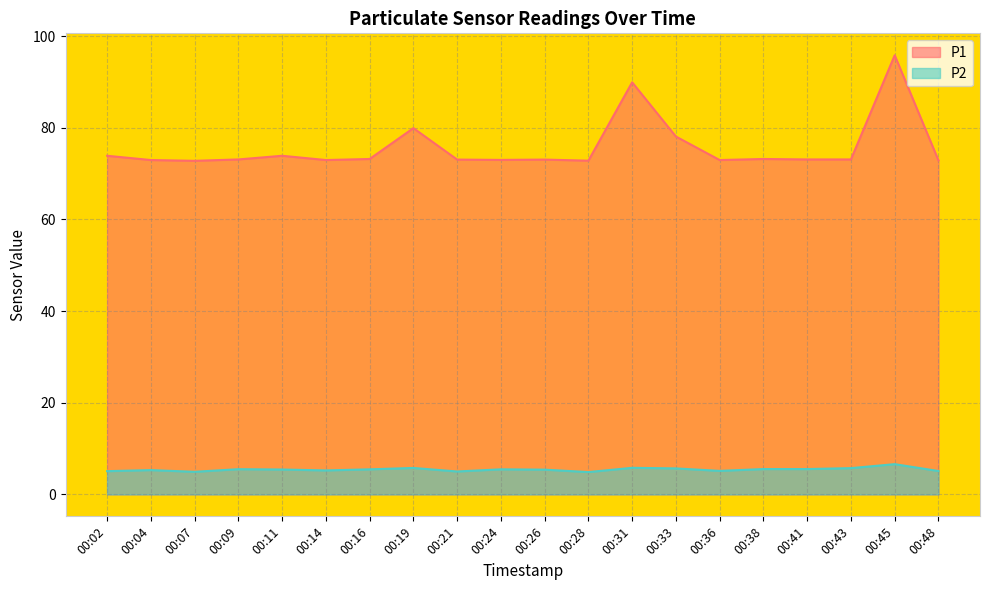

How many data points in P2 are less than 5?

2